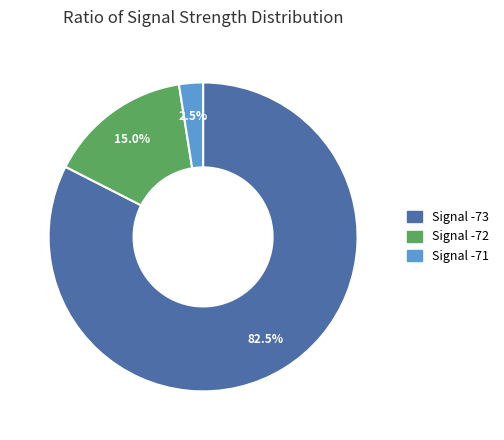

Does any single category account for the majority?

Yes